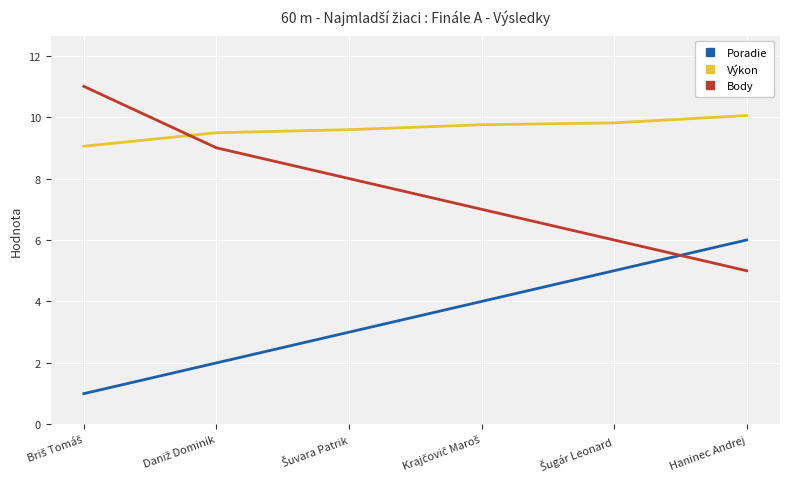

True or false: Výkon has a value of 15.7 at Haninec Andrej.

False